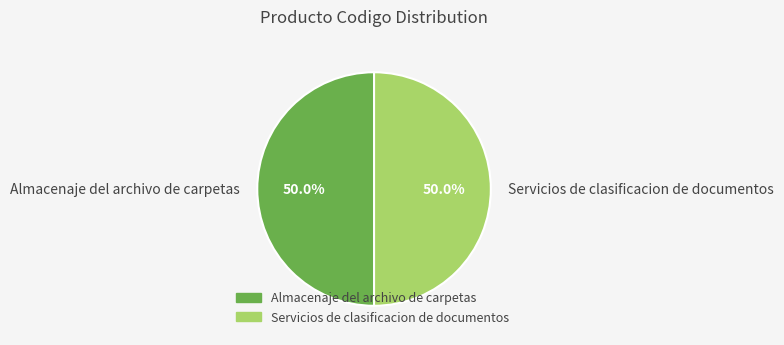

What is the ratio of the value at Servicios de clasificacion de documentos to the value at Almacenaje del archivo de carpetas?

1.0